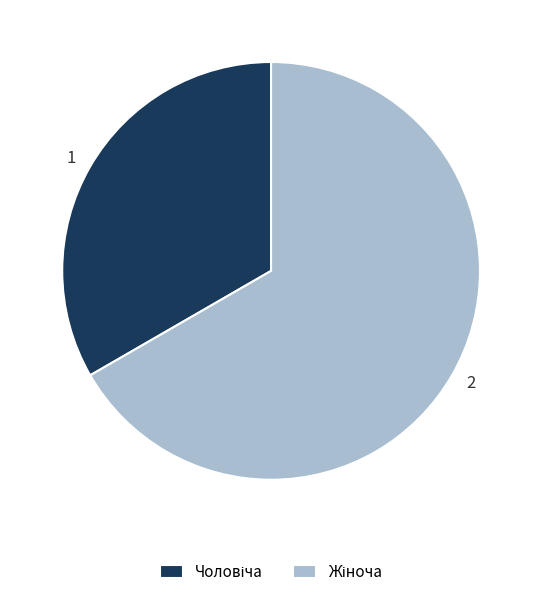

Does 2 represent more than half of the total?

Yes